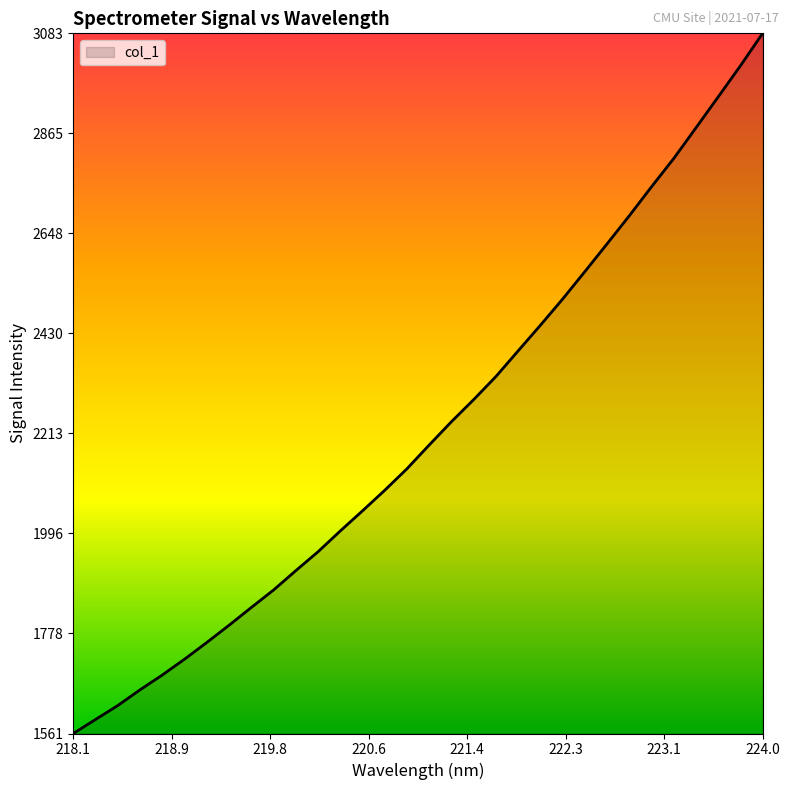

What is the difference between the maximum and minimum values?

1522.1